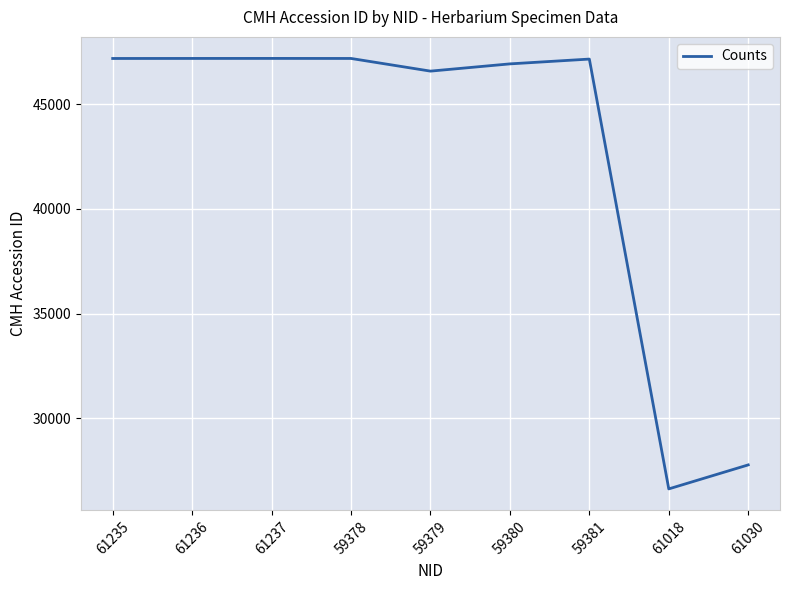

The chart shows a value of 27774 at 61030. True or false?

True